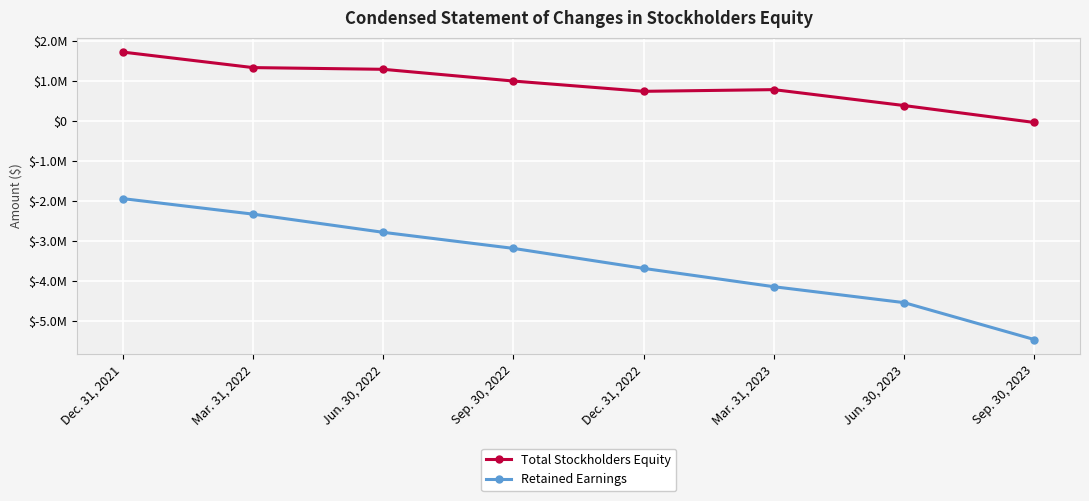

What is the sum of the Total Stockholders Equity values at Jun. 30, 2022 and Jun. 30, 2023?

1658062